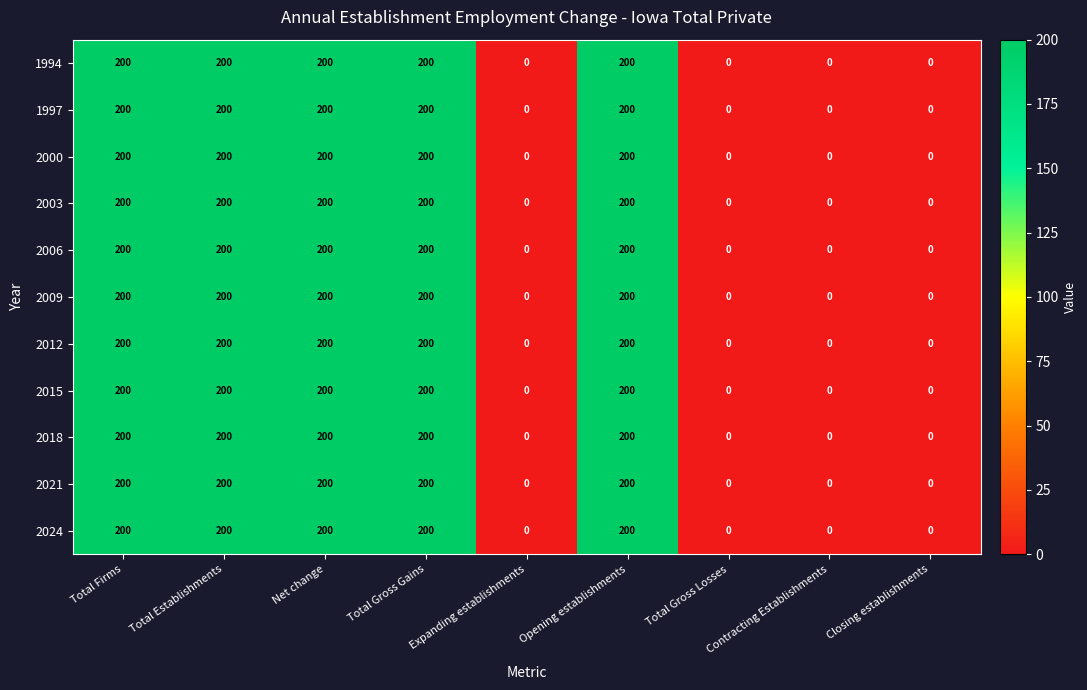

What is the difference between the second highest and minimum values in the 2006 series?

200